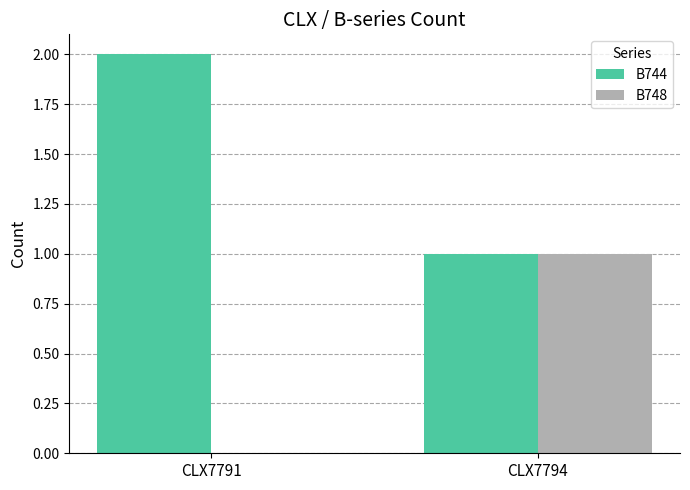

True or false: B748 has a value of 1 at CLX7791.

False